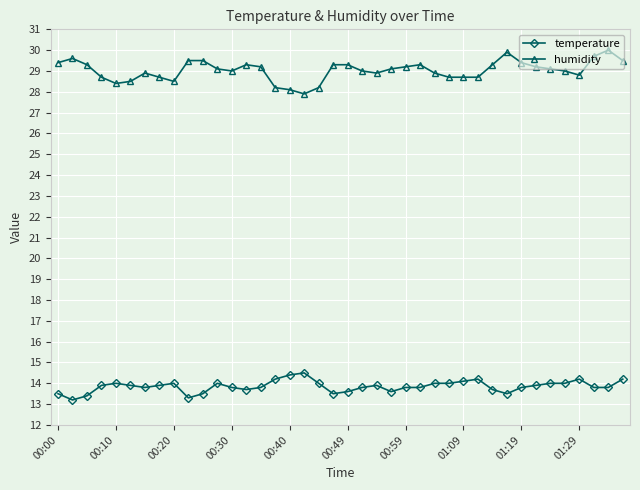

What is the average value of the humidity series?

29.0